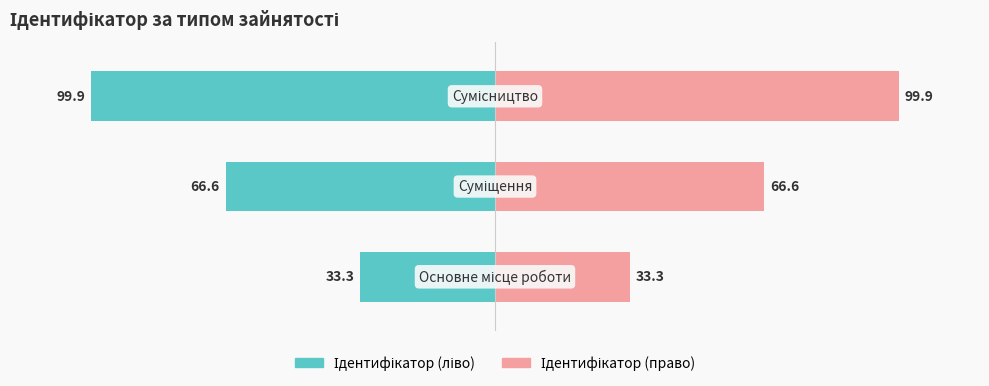

Reading left to right, transcribe all the data shown in this chart.

Ідентифікатор (ліво): 0=-33.3	1=-66.6	2=-99.9
Ідентифікатор (право): 0=33.3	1=66.6	2=99.9